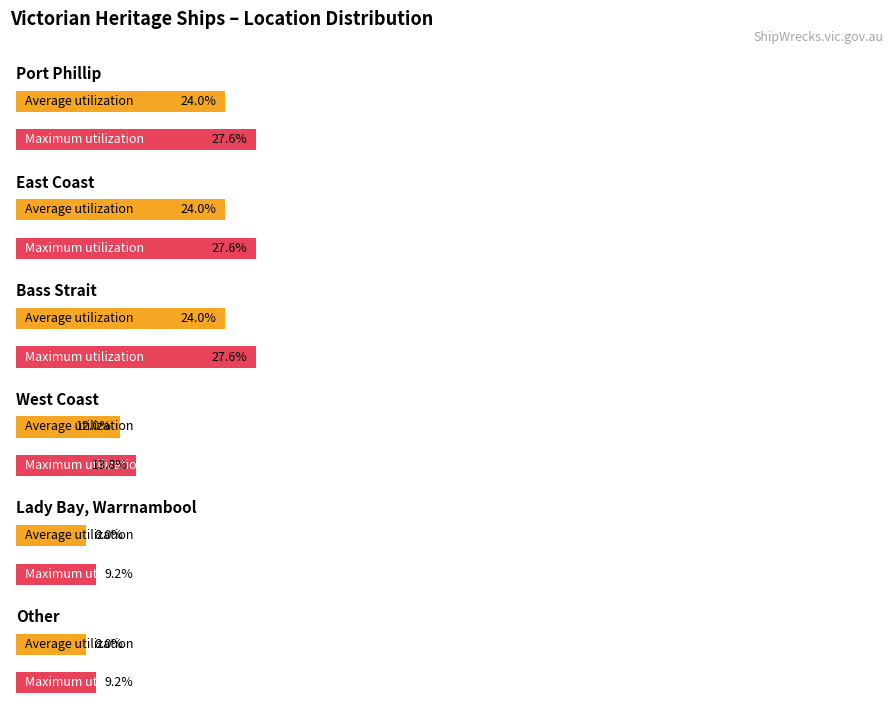

Are the bars horizontal?

Yes